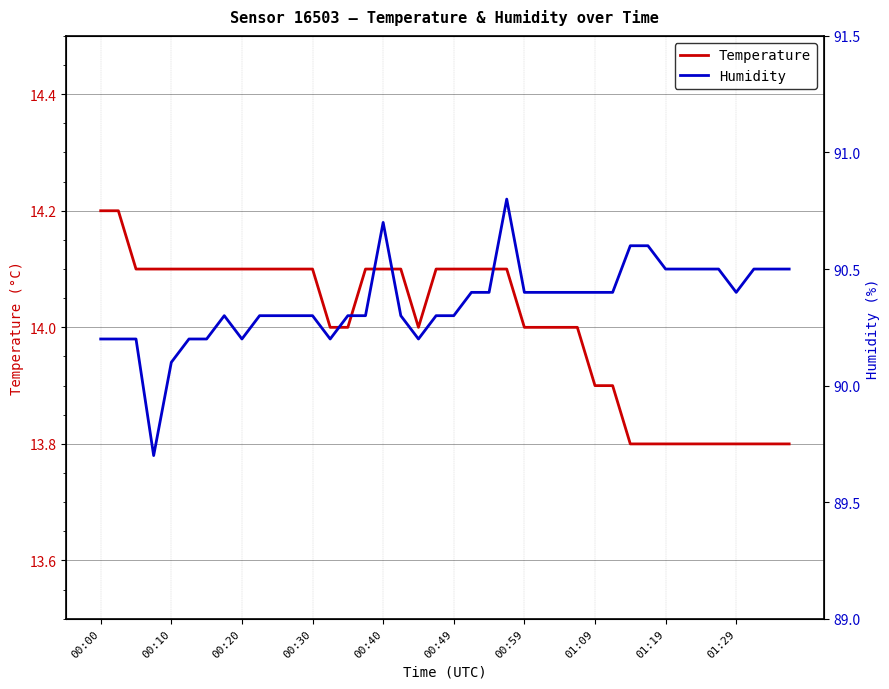

What is the maximum value for Temperature?

14.2